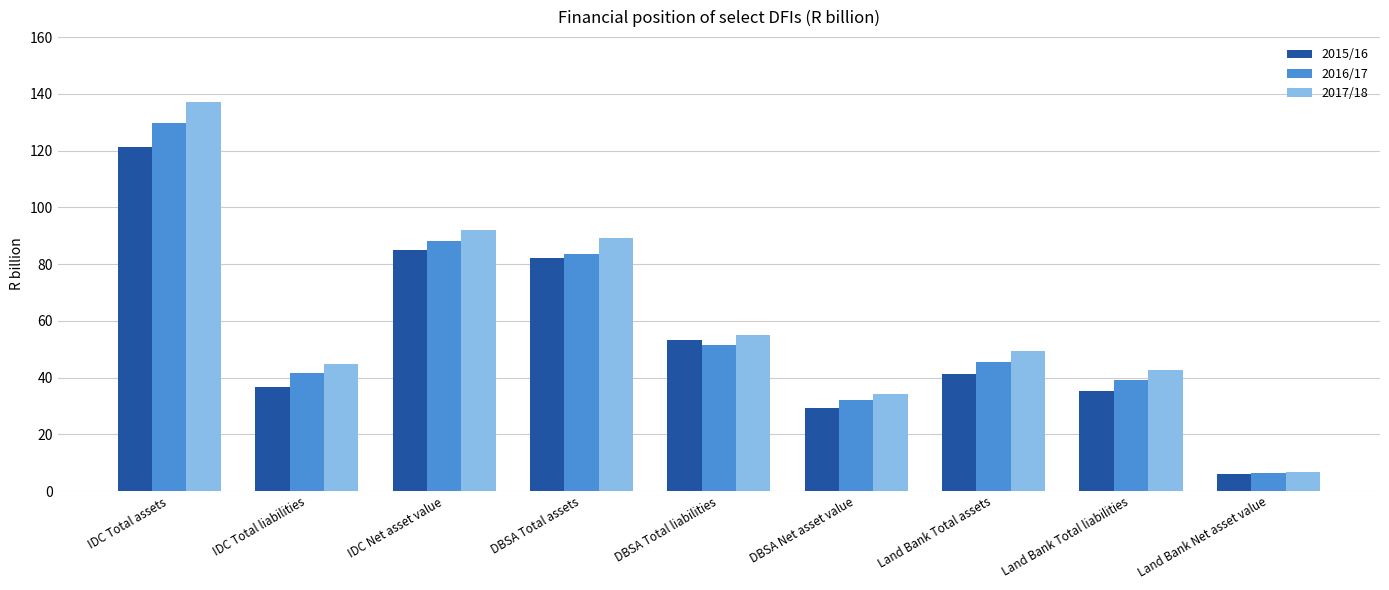

Which series has the largest range (max minus min)?

2017/18